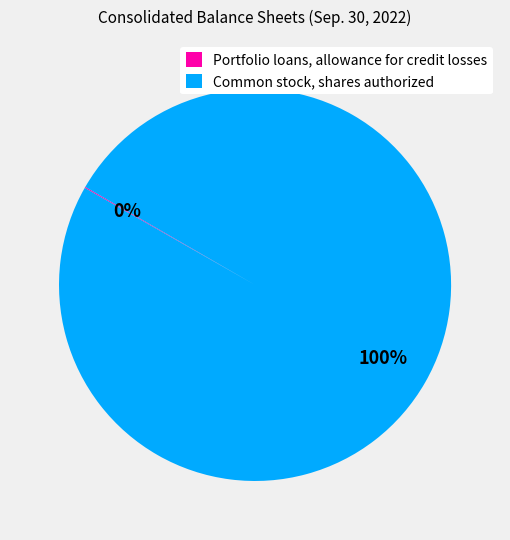

To the nearest percent, what portion does Common stock, shares authorized represent?

100%